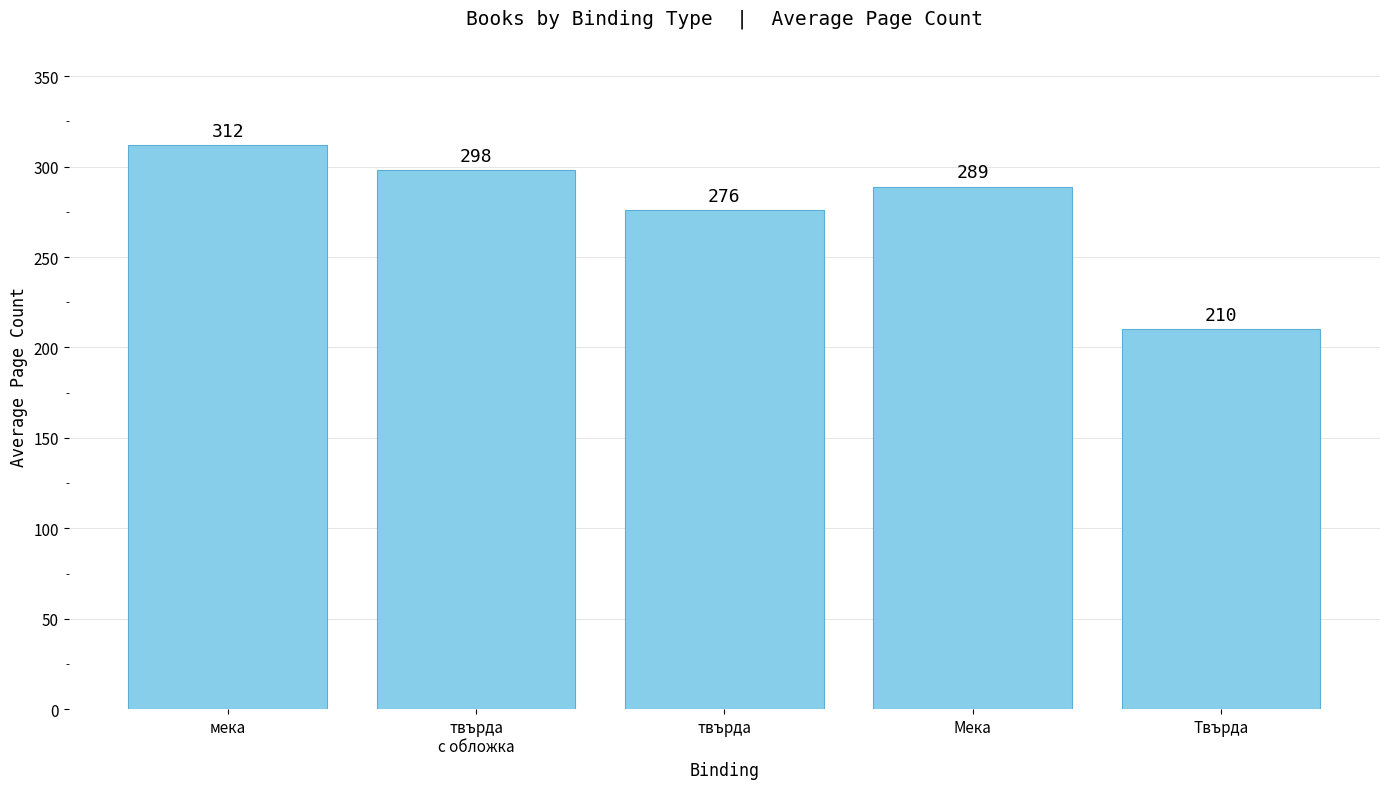

Are the bars horizontal?

No